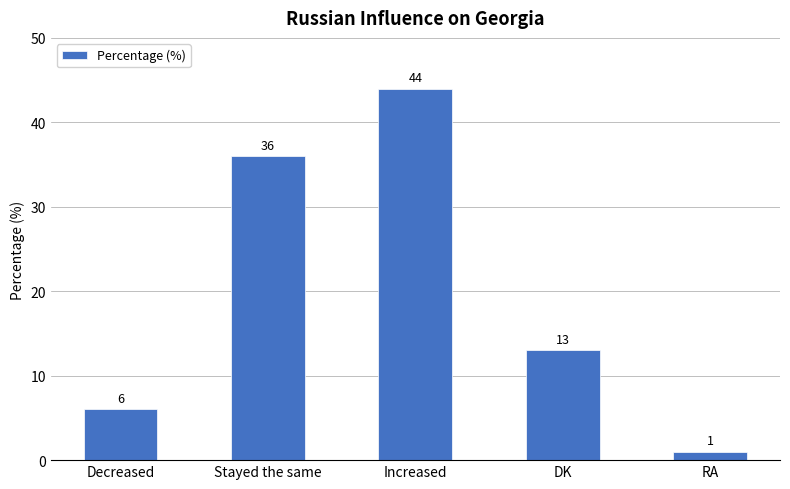

At which label is the value closest to 22?

DK